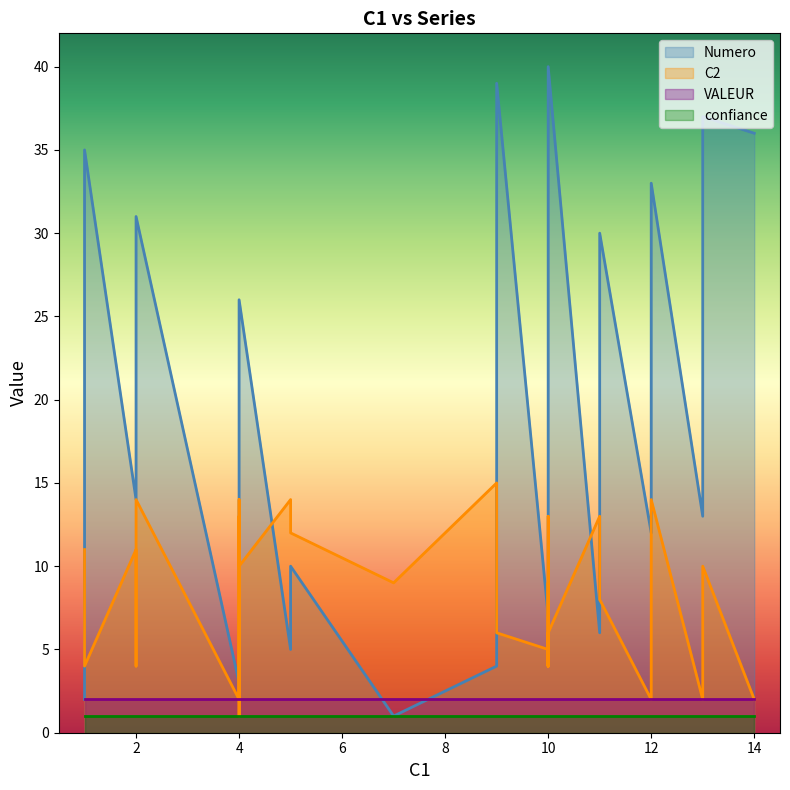

Which series has the largest total across all categories?

Numero